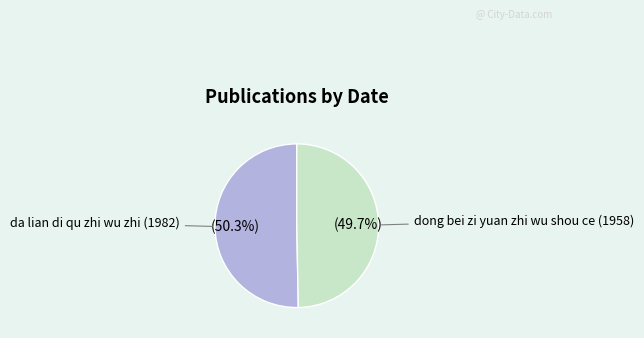

Is there a majority slice in this chart?

Yes